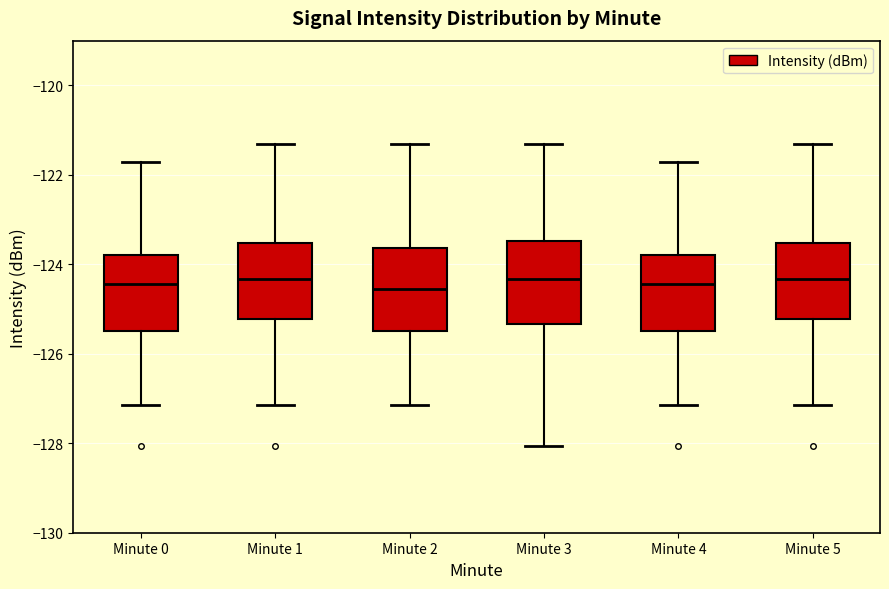

Reading left to right, read every box against the y-axis: the position of its median line, the range the box covers, and the ends of its whiskers. The values are not printed on the chart, so give them approximately, as read against the axis.

Minute 0: median -124.4, box -125.4 to -123.8, whiskers -127.2 to -121.8
Minute 1: median -124.4, box -125.2 to -123.6, whiskers -127.2 to -121.4
Minute 2: median -124.6, box -125.4 to -123.6, whiskers -127.2 to -121.4
Minute 3: median -124.4, box -125.4 to -123.4, whiskers -128.0 to -121.4
Minute 4: median -124.4, box -125.4 to -123.8, whiskers -127.2 to -121.8
Minute 5: median -124.4, box -125.2 to -123.6, whiskers -127.2 to -121.4